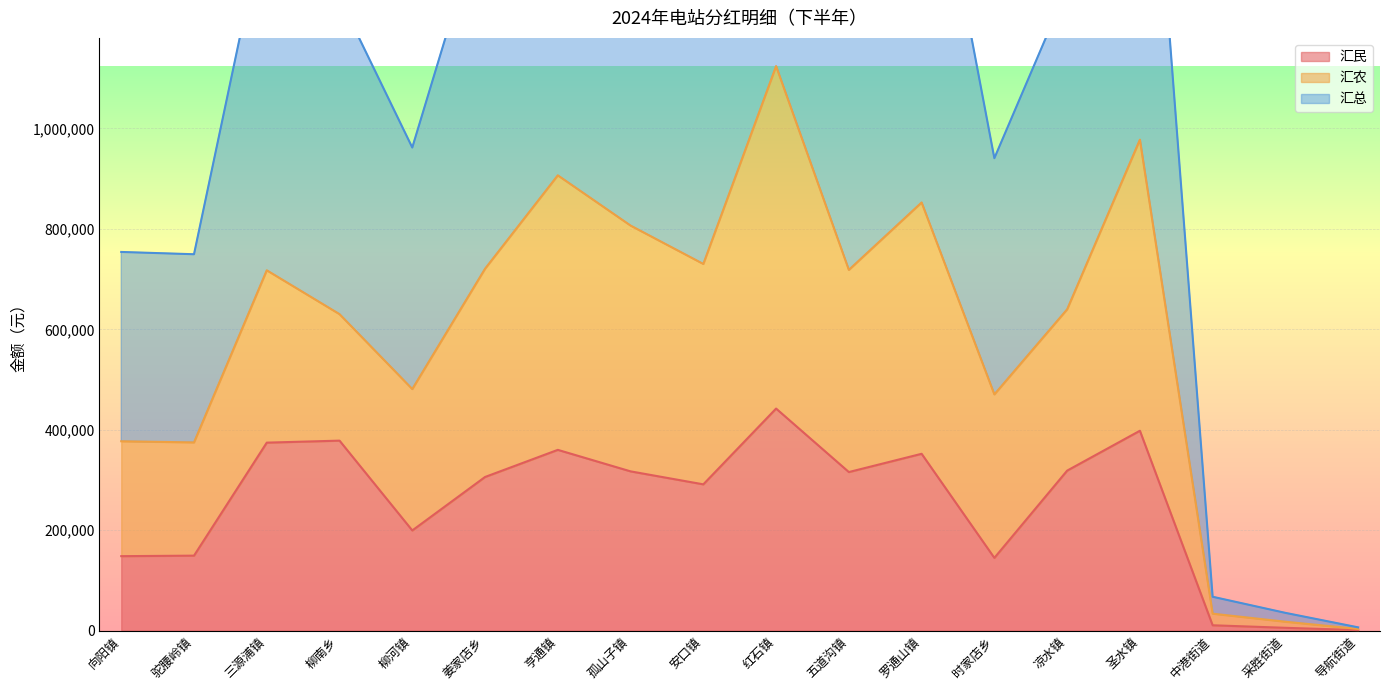

What is the smallest value displayed?

1008